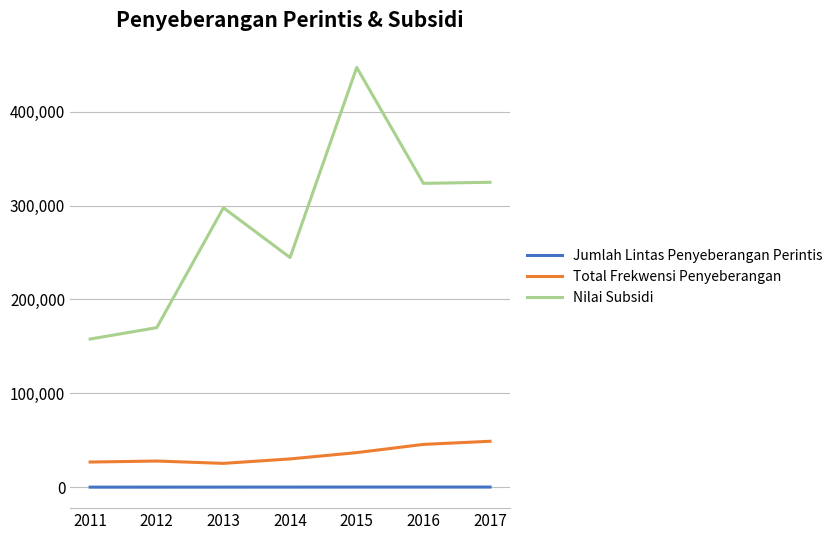

What is the sum of the Nilai Subsidi values at 2017 and 2015?

771967